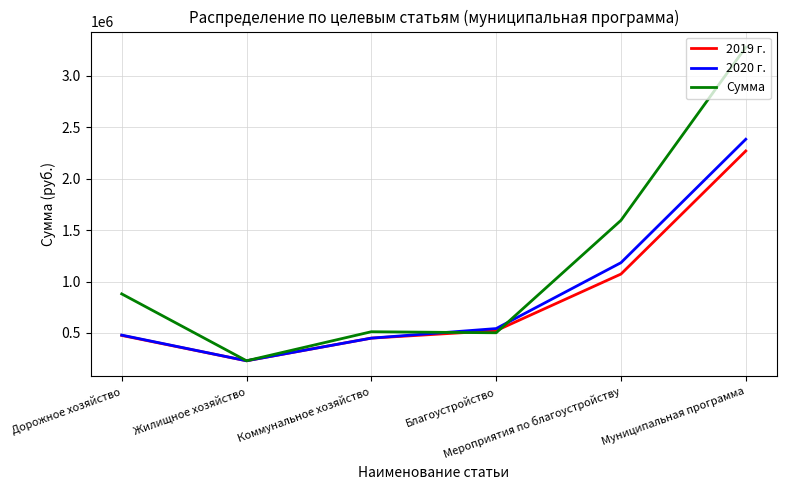

True or false: 2020 г. and Сумма cross at least once.

True